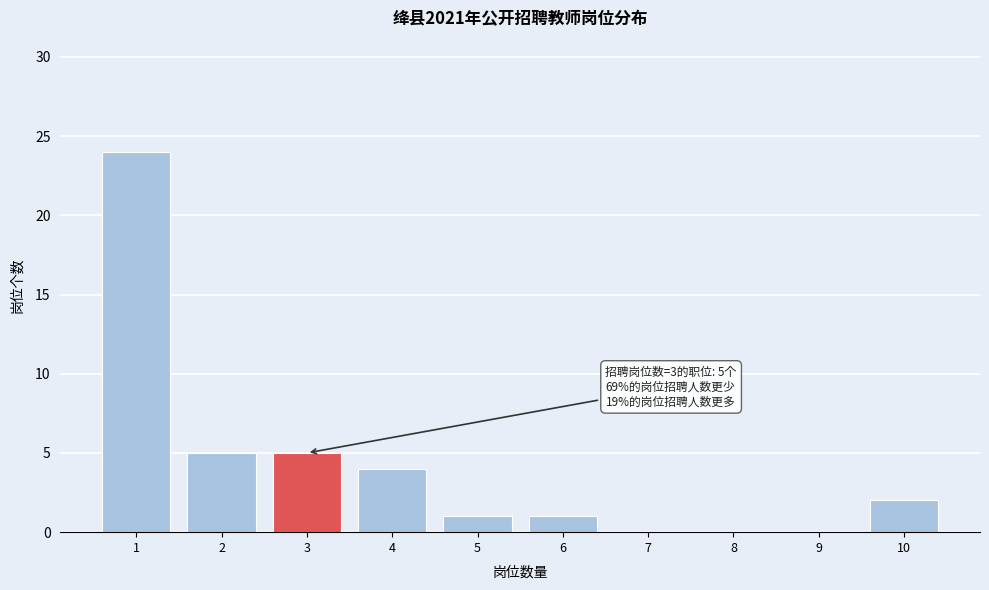

Reading right to left, what are all the values shown in this chart?

10=2	9=0	8=0	7=0	6=1	5=1	4=4	3=5	2=5	1=24